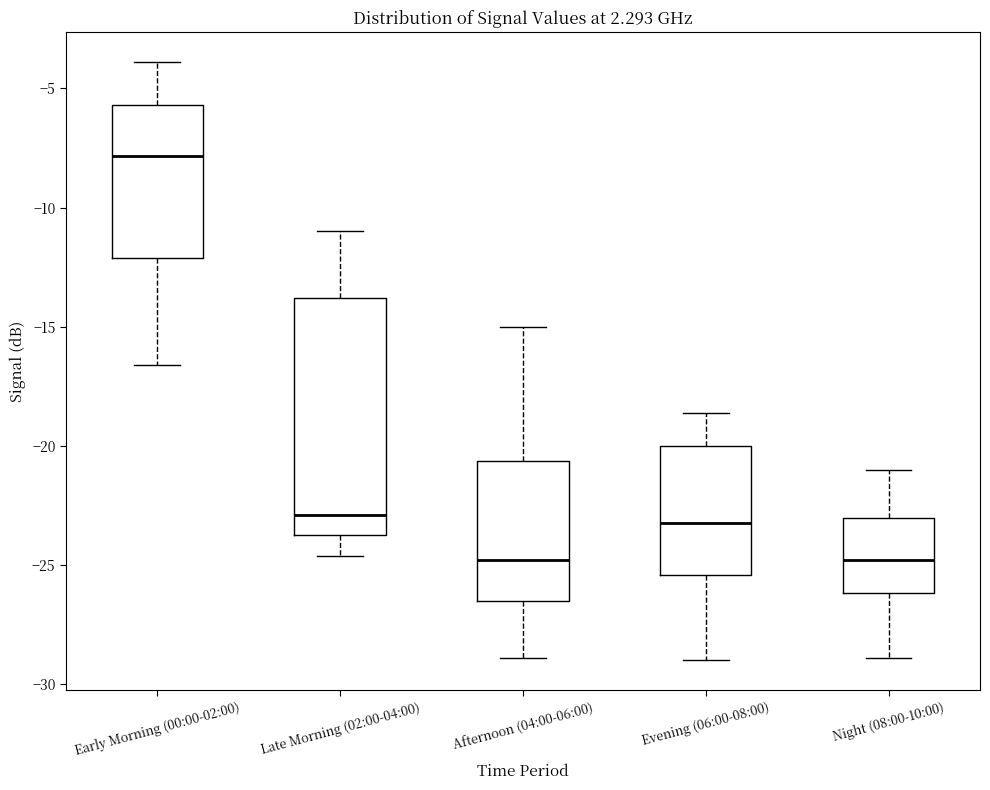

Which box has the highest median line?

Early Morning (00:00-02:00)